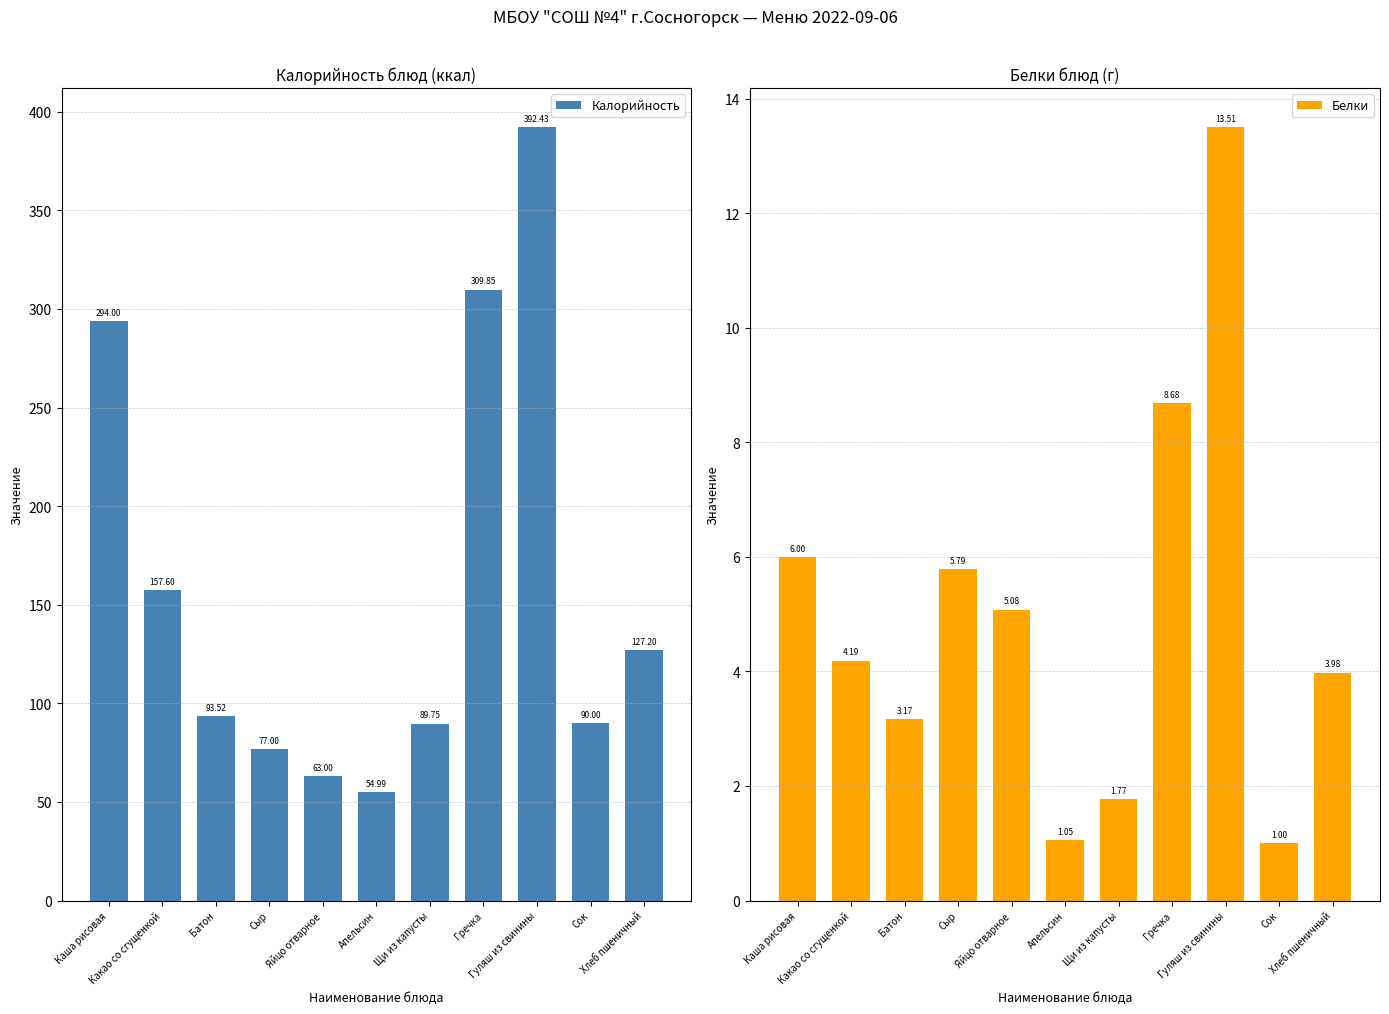

Which series changed the most between Щи из капусты and Гуляш из свинины?

Калорийность